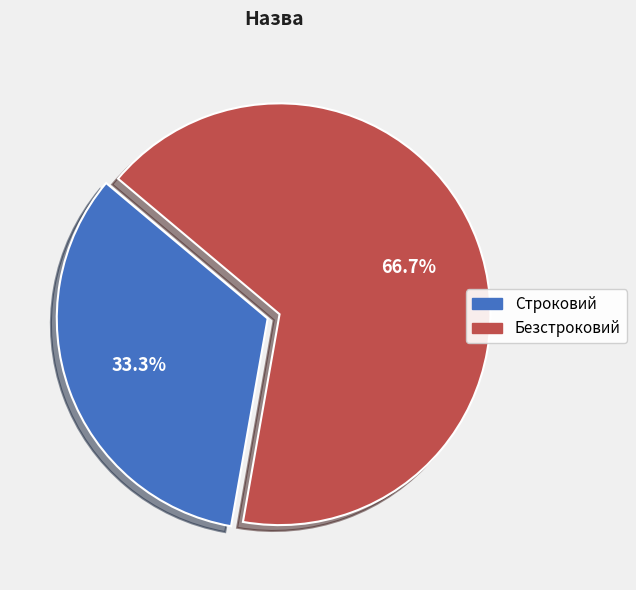

What percentage do Строковий and Безстроковий together represent?

100.0%